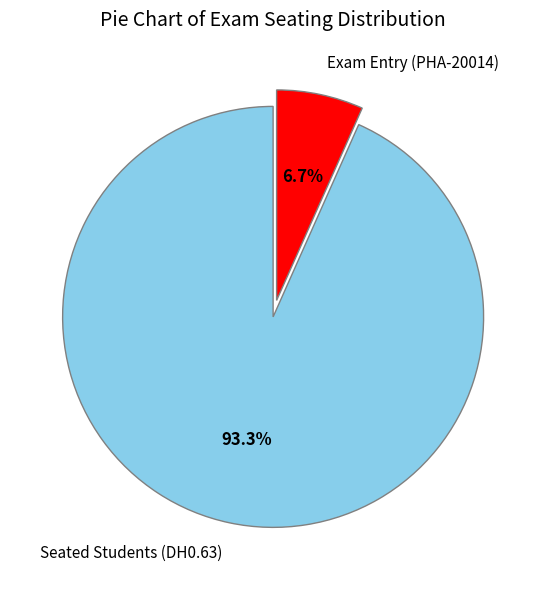

How many slices are in this pie chart?

2